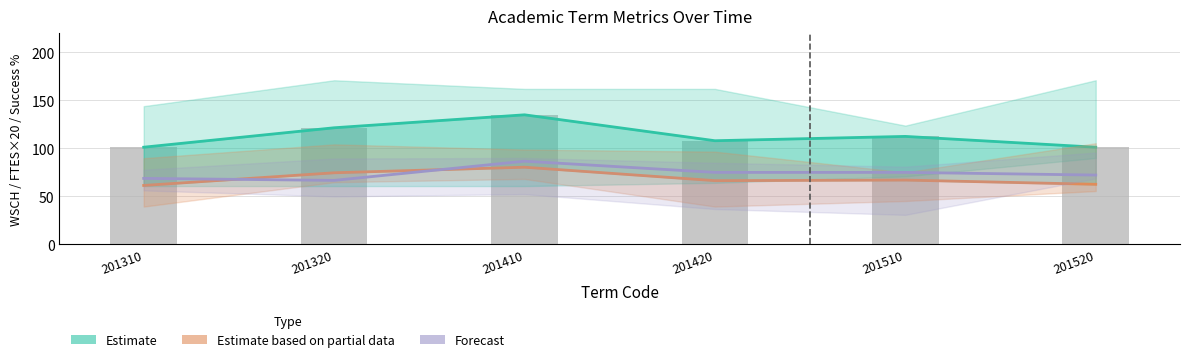

How many values in the Estimate based on partial data (FTES×20) series are below 67?

3